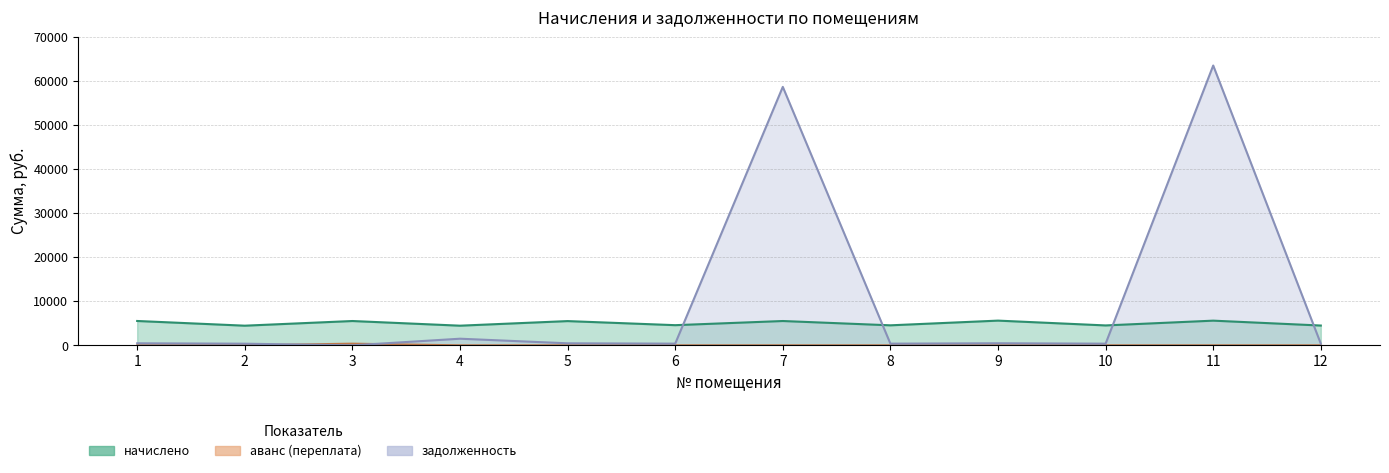

Does the chart display data point markers on the line(s)?

No